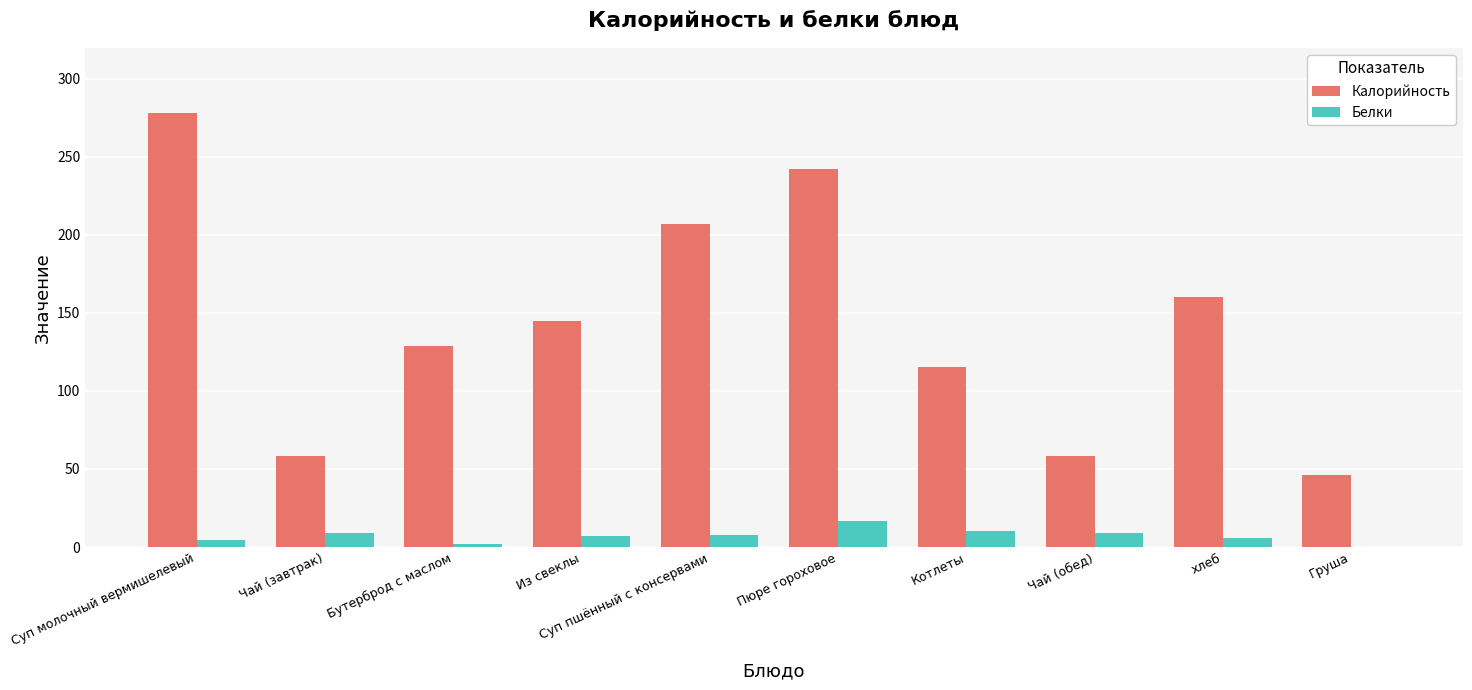

What is the sum of all Белки values?

72.5